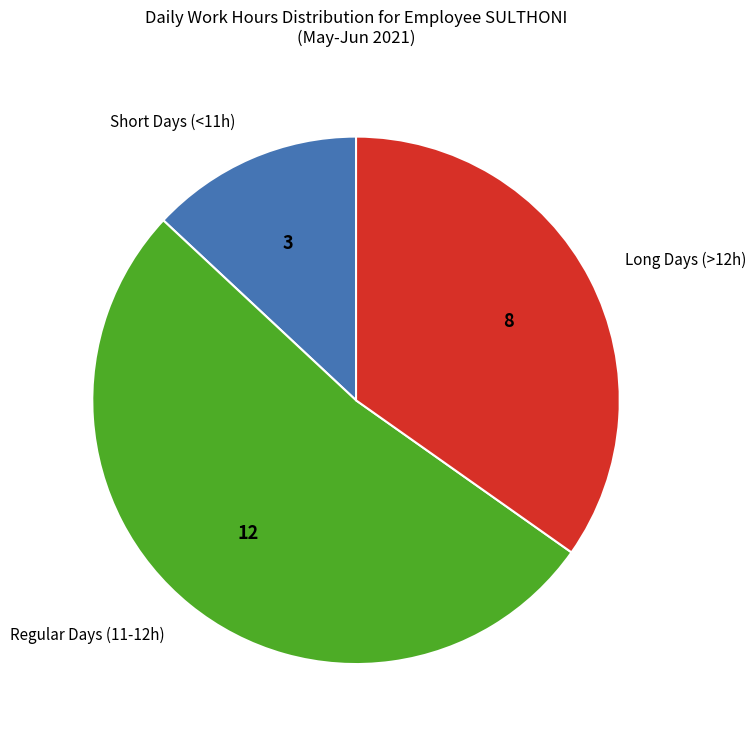

Which has a higher value, Long Days (>12h) or Regular Days (11-12h)?

Regular Days (11-12h)